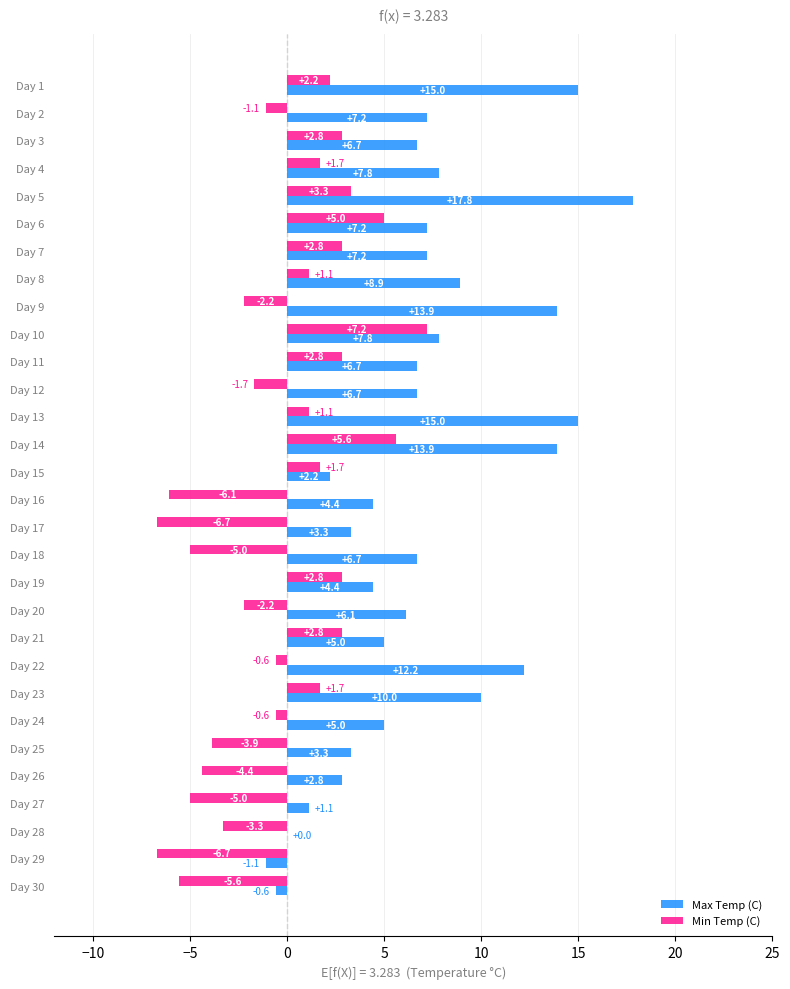

What is the total value across all series at Day 9?

11.7